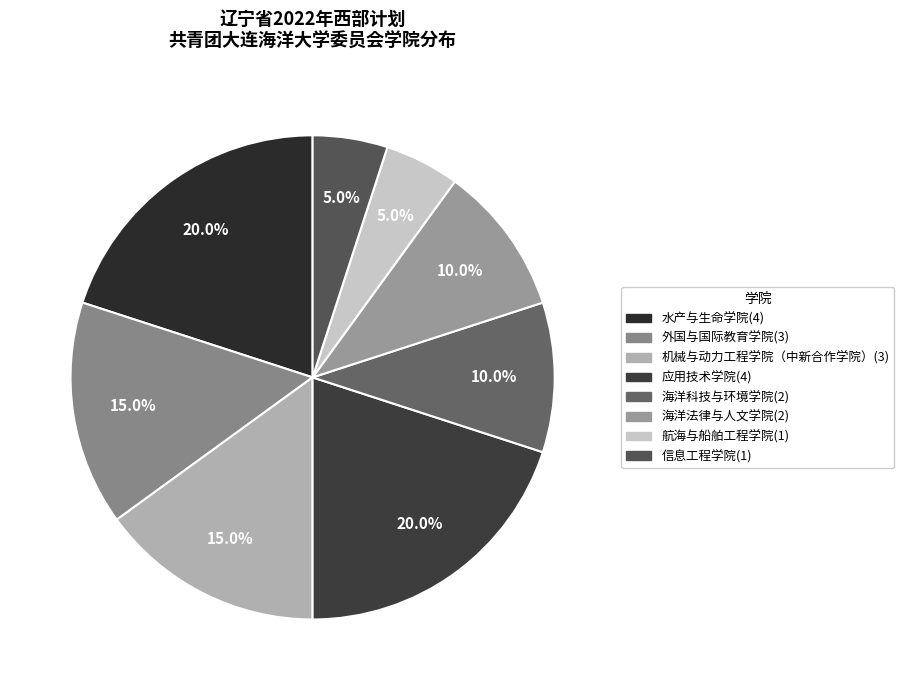

To the nearest percent, what portion does 海洋科技与环境学院 represent?

10%